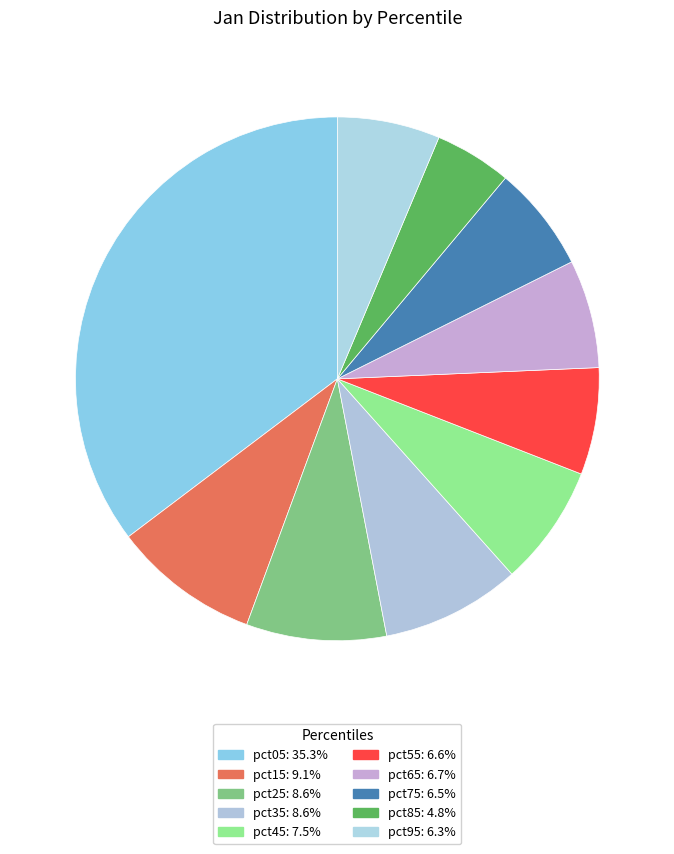

Do pct95 and pct05 together represent more than half of the pie?

No